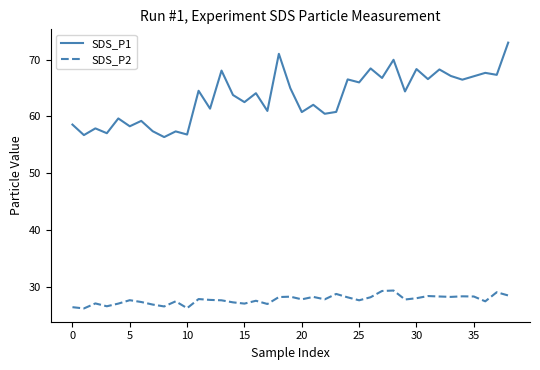

Which series has the largest range (max minus min)?

SDS_P1